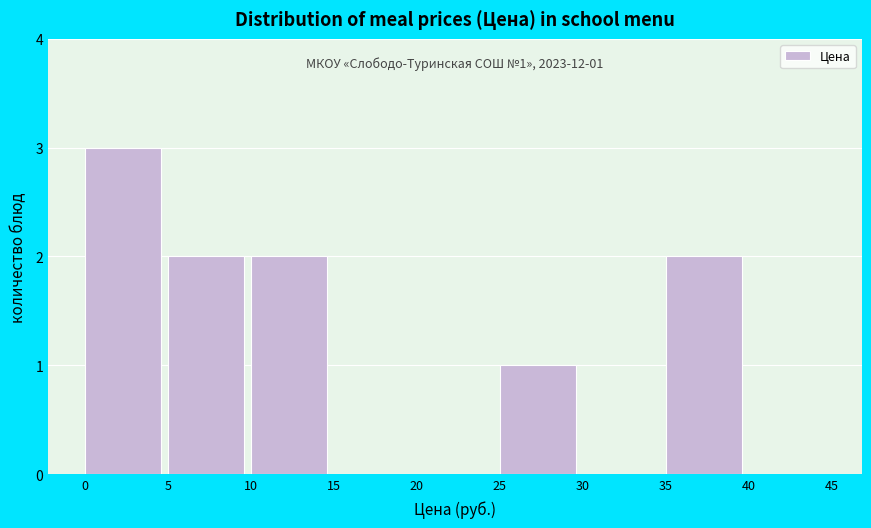

Over which range of the x-axis is the bar tallest?

0 to 5